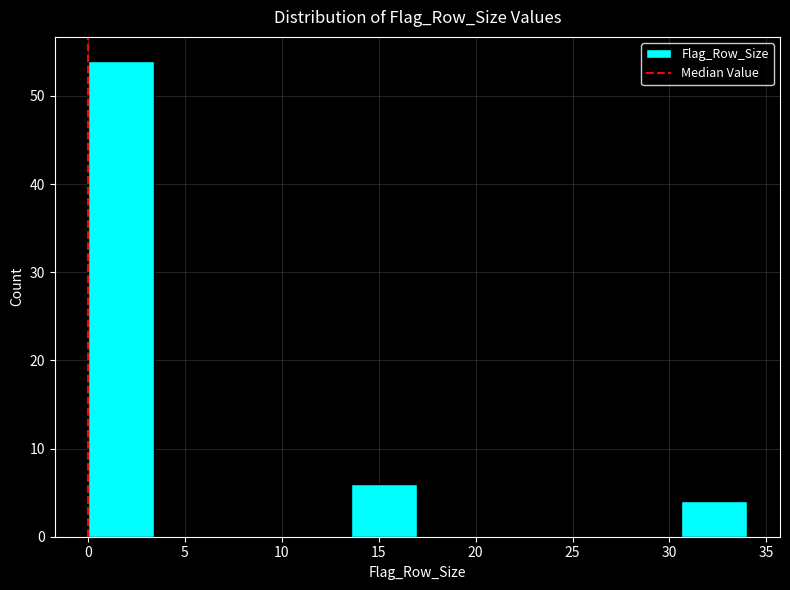

Reading left to right, list every bar in this chart as the range it spans on the x-axis followed by its height. Neither the bar edges nor the heights are printed on the chart, so give them approximately, as read against the axes.

0.0 to 3.4: 54
3.4 to 6.8: 0
6.8 to 10.2: 0
10.2 to 13.6: 0
13.6 to 17.0: 6
17.0 to 20.4: 0
20.4 to 23.8: 0
23.8 to 27.2: 0
27.2 to 30.6: 0
30.6 to 34.0: 4